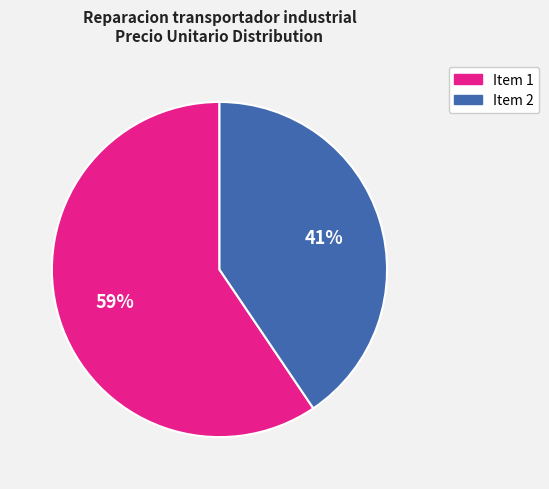

What is the largest slice in the pie chart?

Item 1